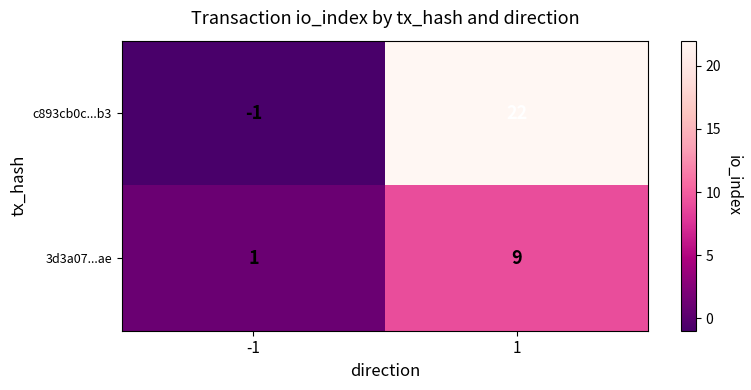

The 3d3a07...ae series shows 9 at 1. True or false?

True